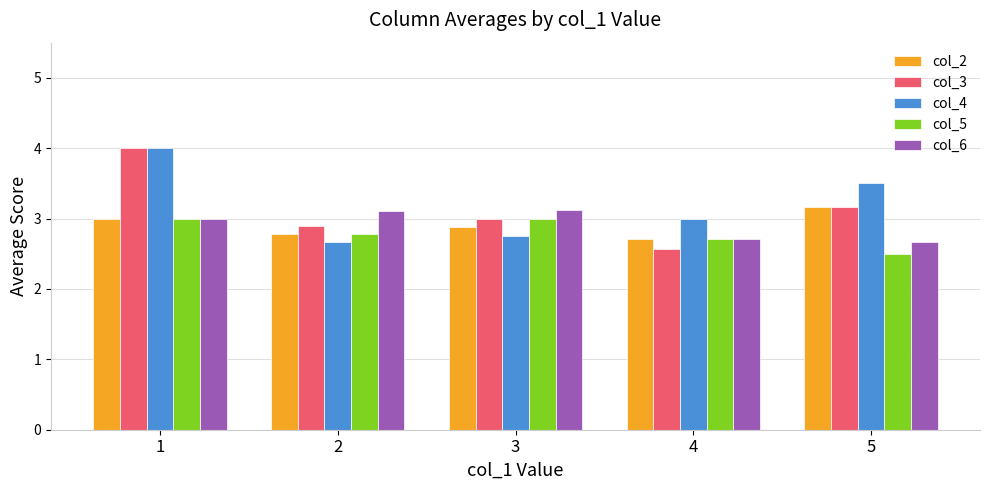

Is it true that col_6 equals 2.7 at 4?

True